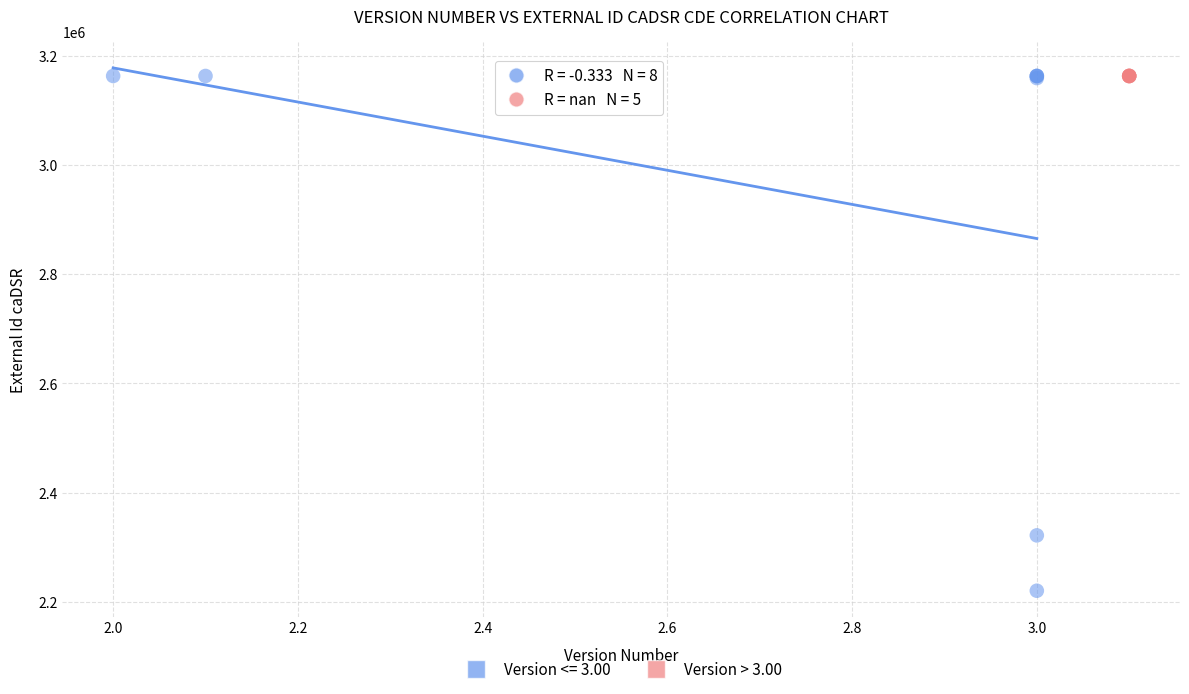

Which series reaches the minimum Y coordinate?

Version <= 3.00